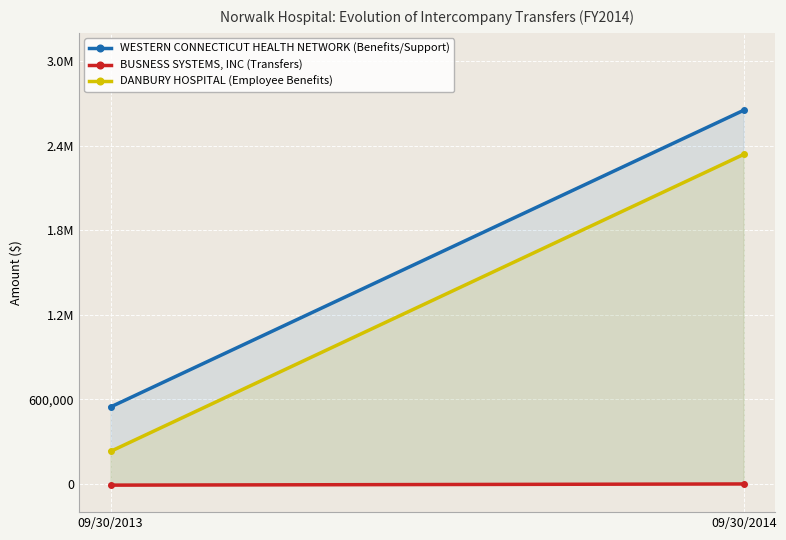

What is the difference between the maximum and minimum values in the WESTERN CONNECTICUT HEALTH NETWORK (Benefits/Support) series?

2104908